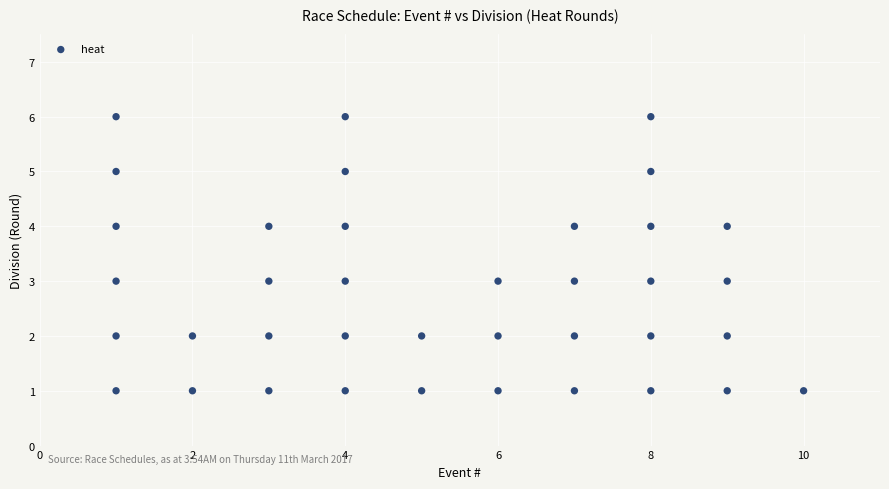

What is the range of Y values (max minus min)?

5